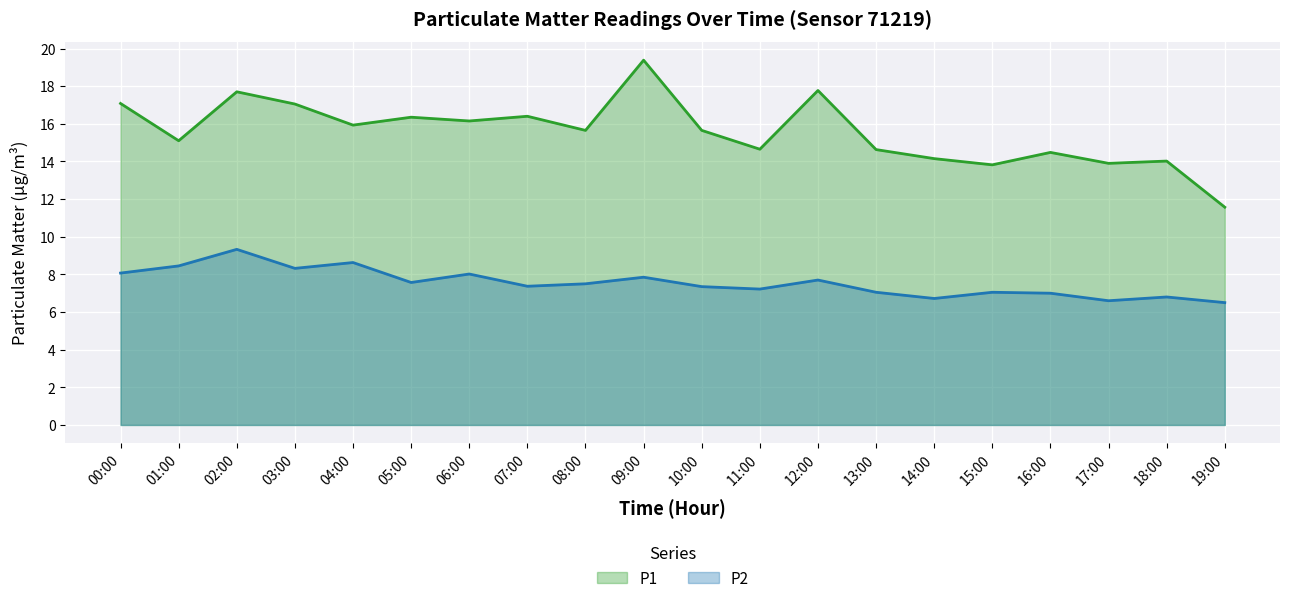

Does the chart display data point markers on the line(s)?

No